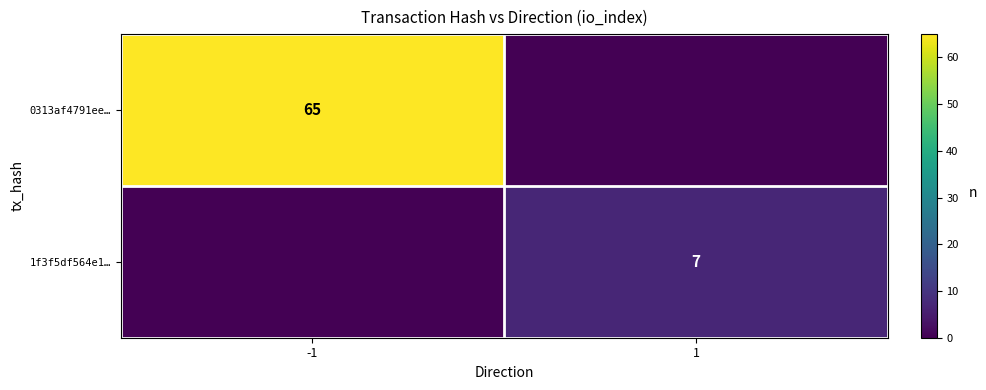

The 0313af4791ee… series shows 26 at -1. True or false?

False